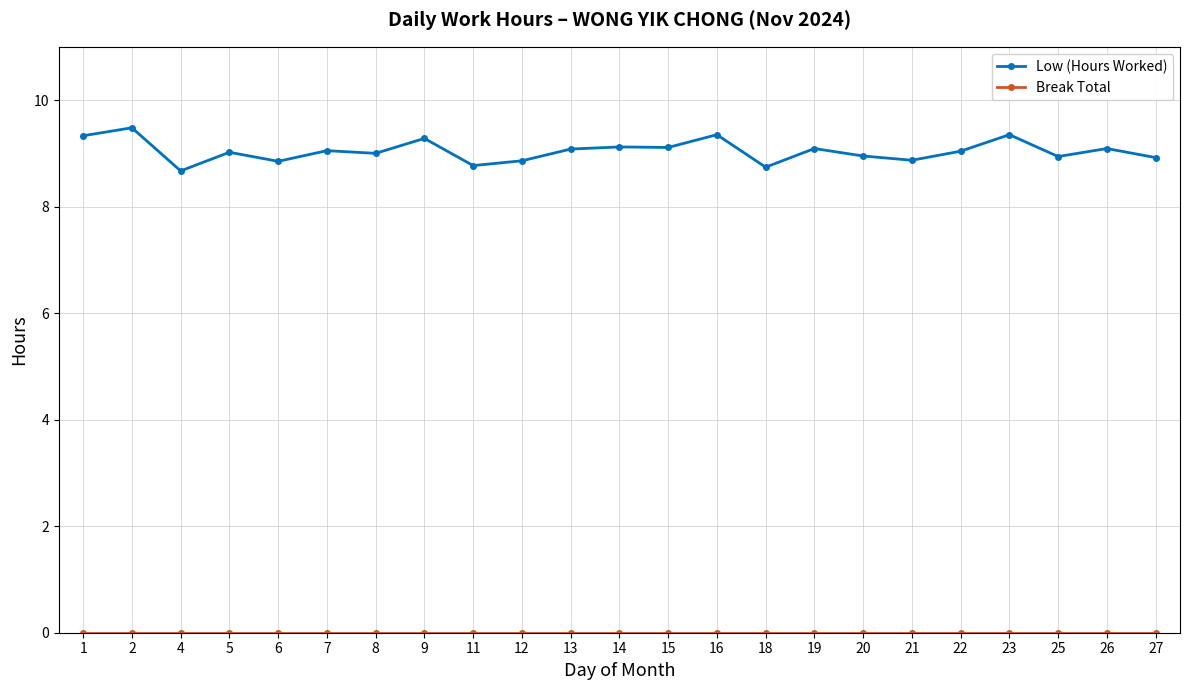

The Low (Hours Worked) series shows 8.7 at 4. True or false?

True